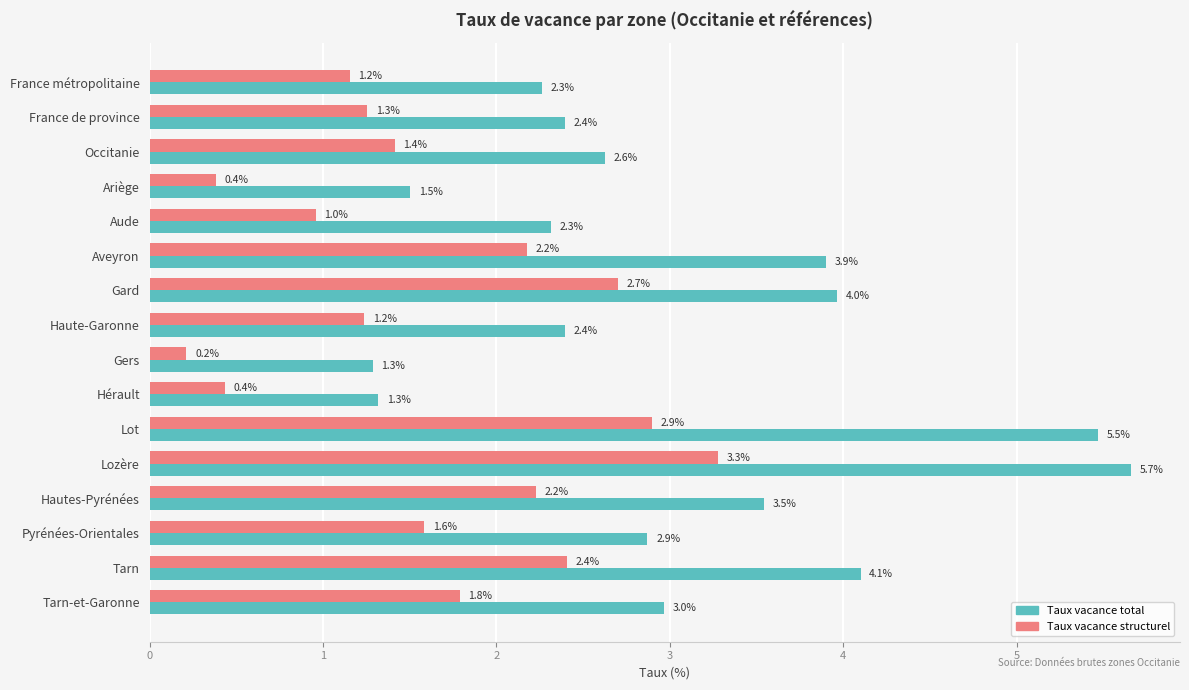

What is the total value across all series at Occitanie?

4.0